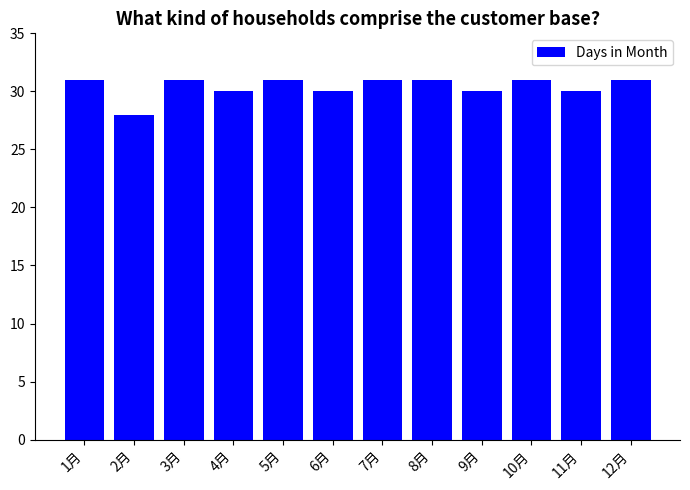

What is the label of the 4th bar from the left?

4月